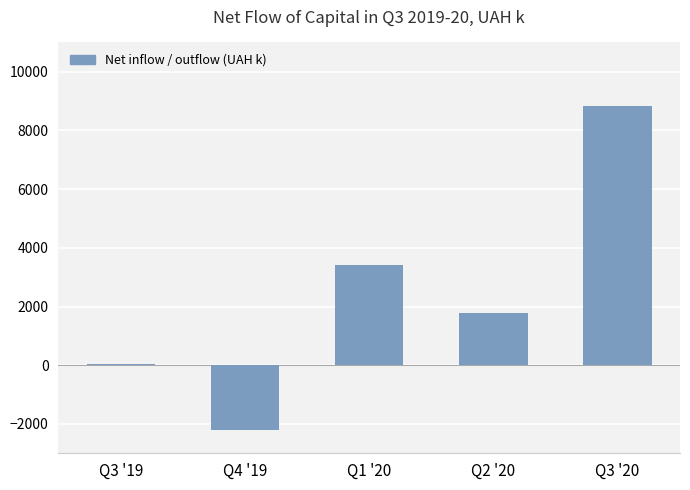

What is the maximum value shown in the chart?

8849.3